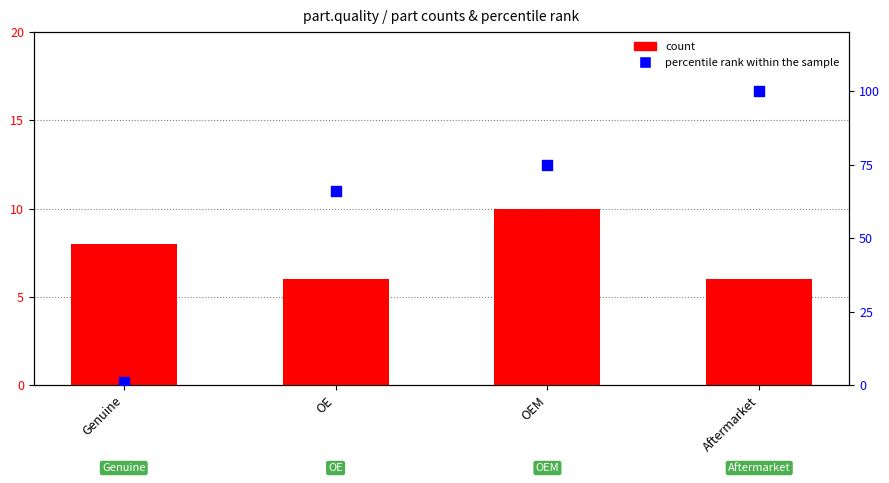

Which series has the largest total across all categories?

percentile rank within the sample